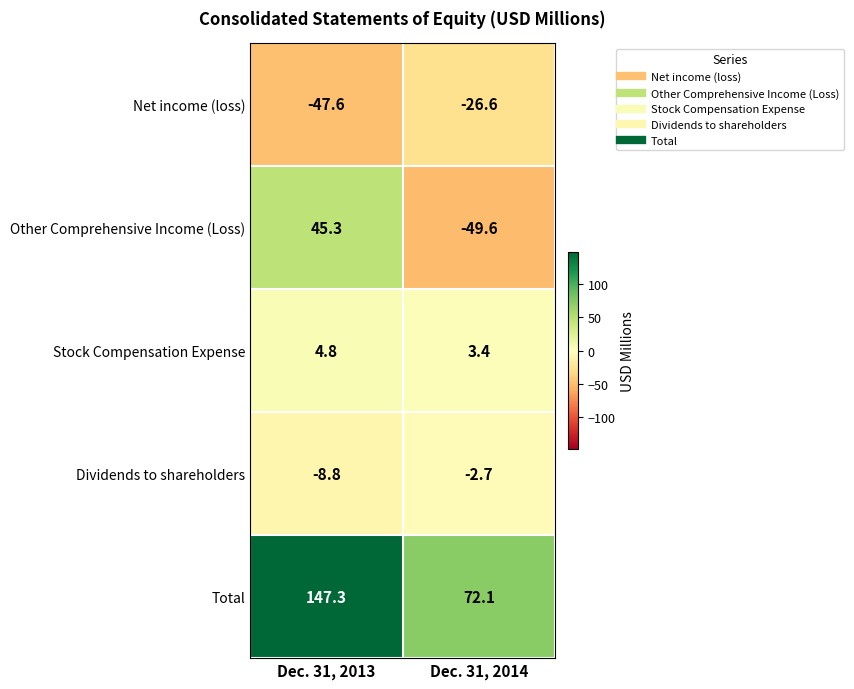

What is the difference between the maximum and minimum values in the Stock Compensation Expense series?

1.4